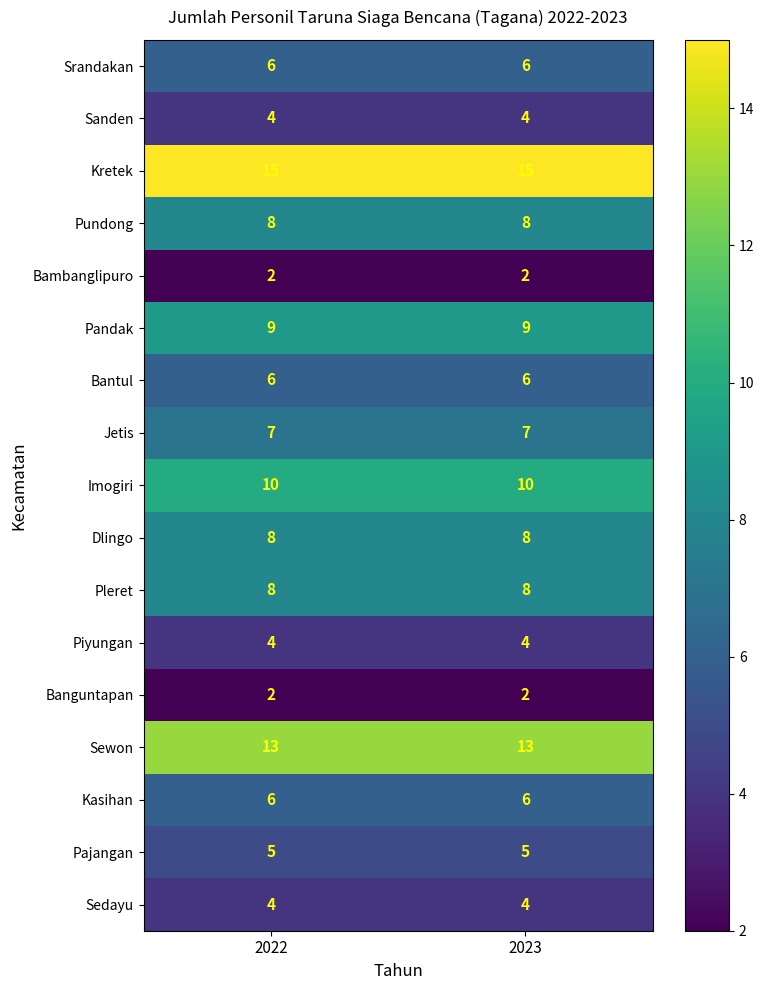

Which series has the largest total across all categories?

Kretek